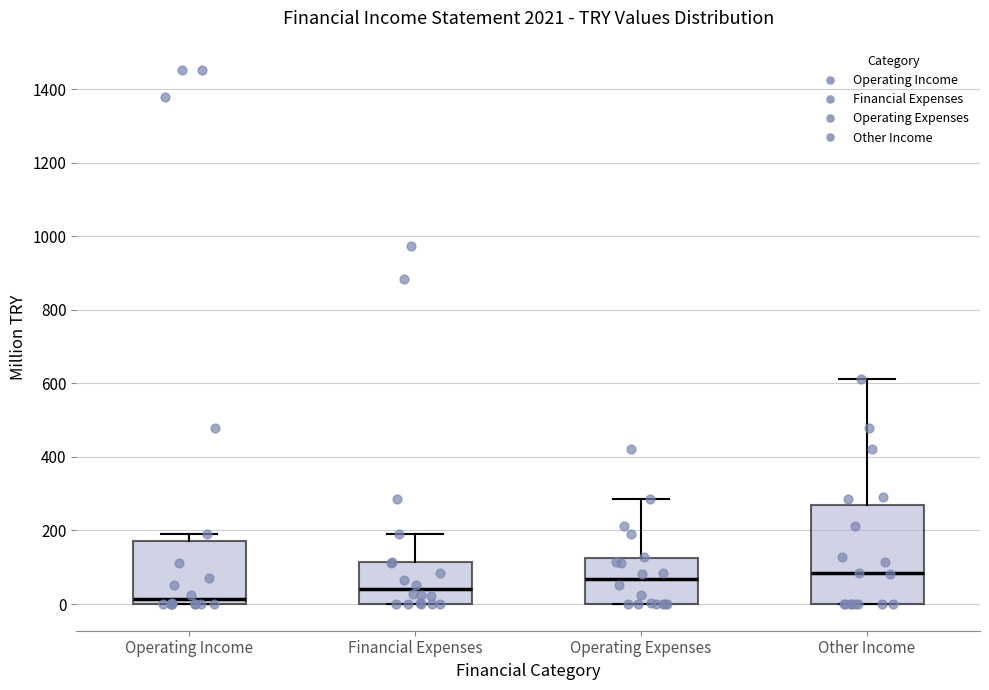

Where is the lower edge of the box for Other Income on the y-axis? The values are not printed on the chart, so give them approximately, as read against the axis.

0